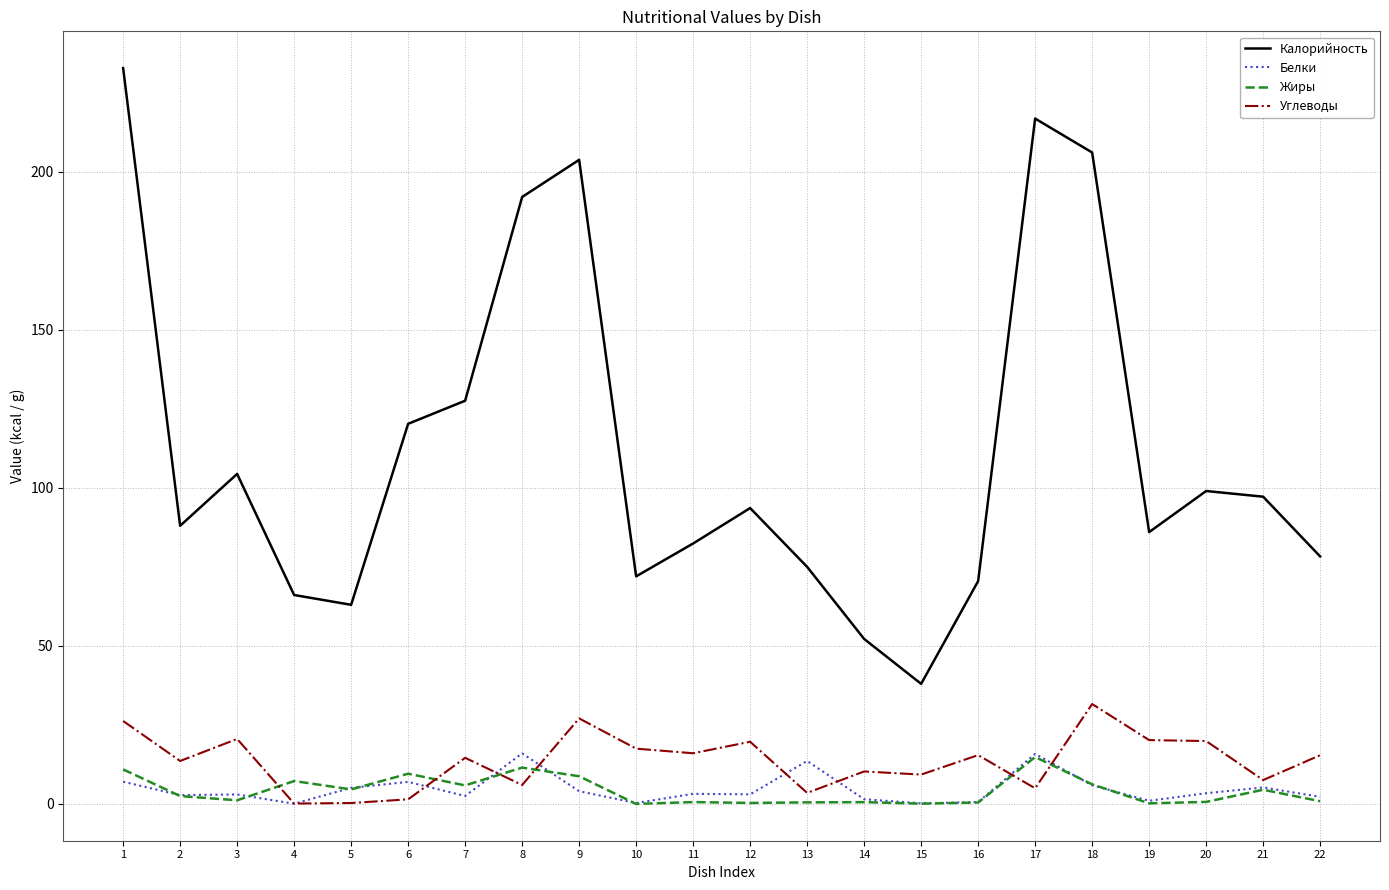

True or false: Калорийность and Жиры cross at least once.

False